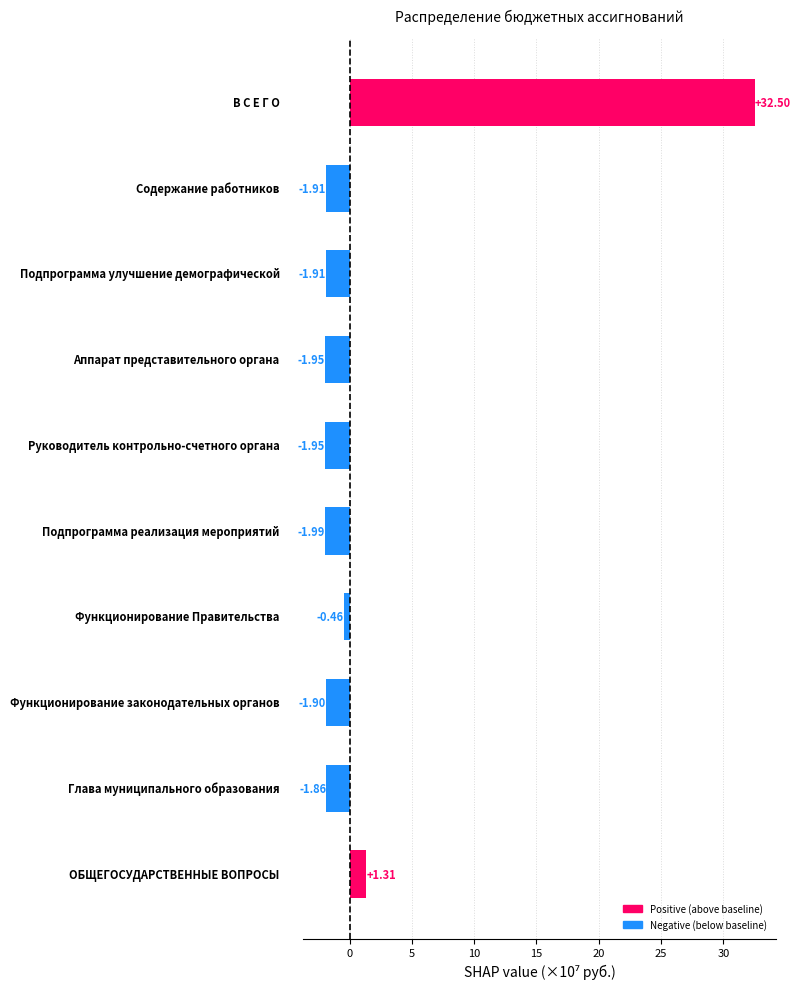

How many values exceed -1?

3